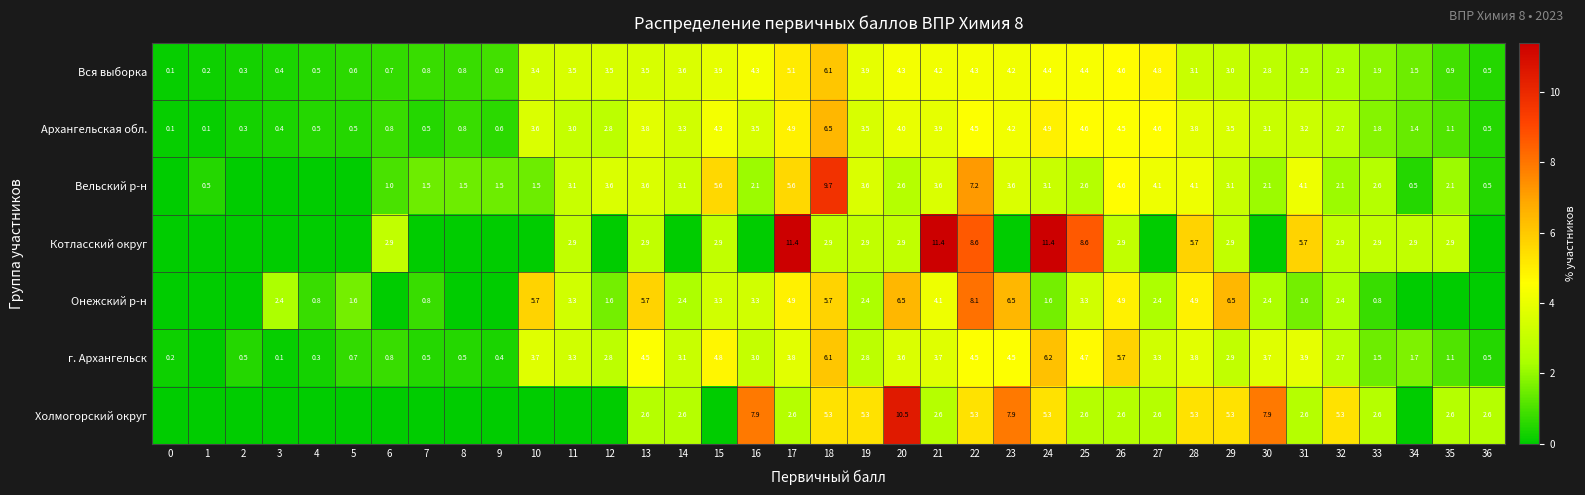

Between 26 and 23, which is larger?

26